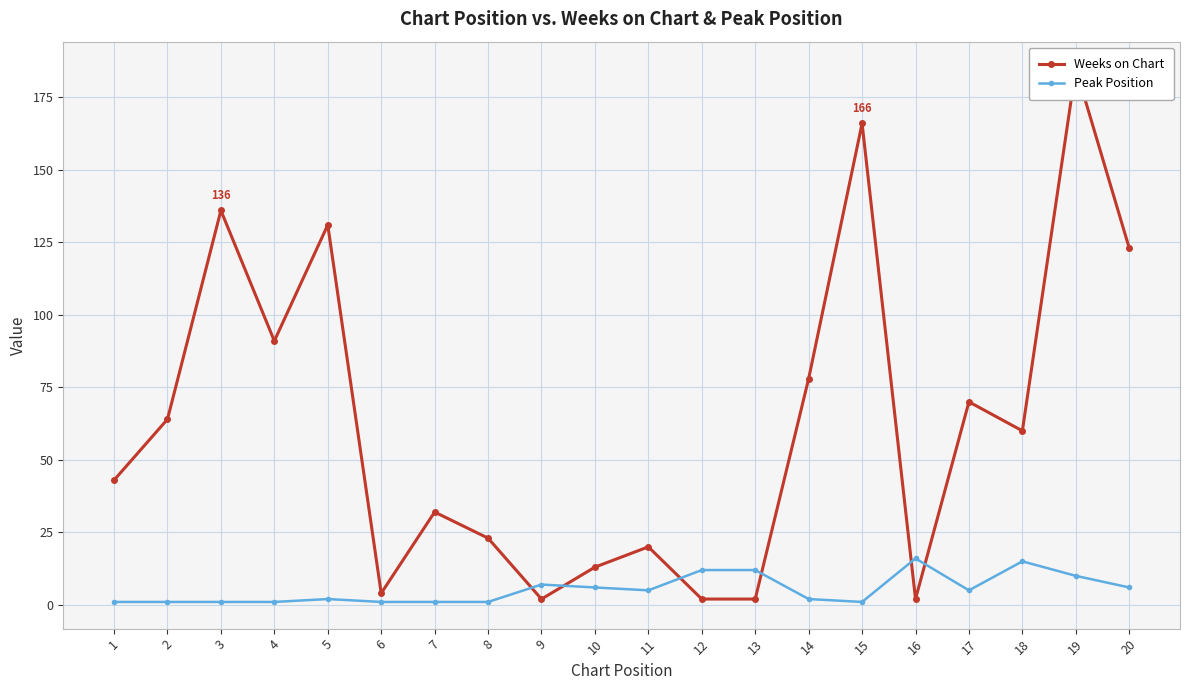

How many values in the Peak Position series exceed 5?

8